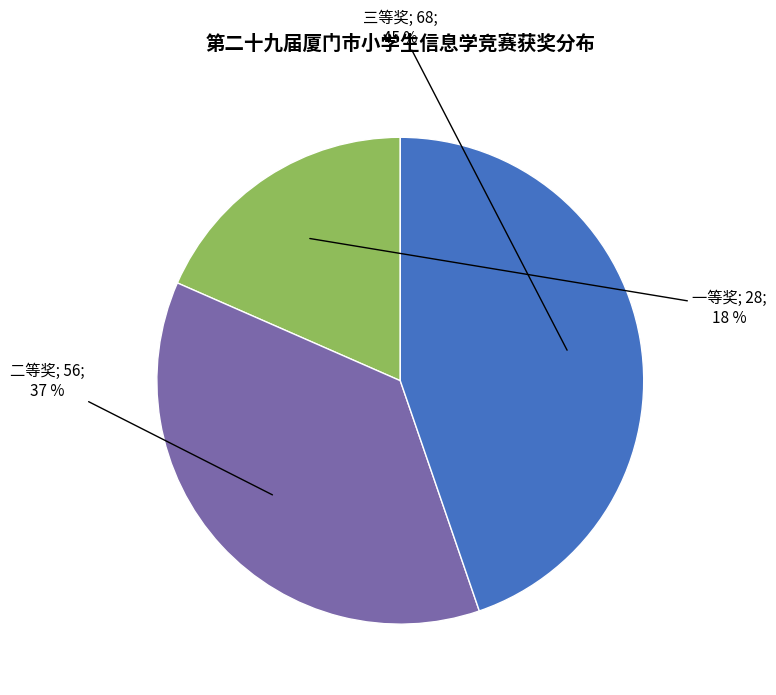

To the nearest percent, what is the average slice percentage?

33%